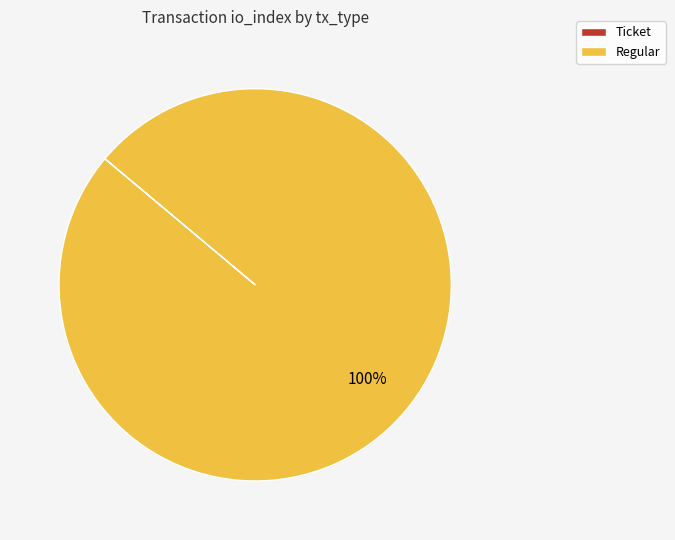

What is the largest slice in the pie chart?

Regular